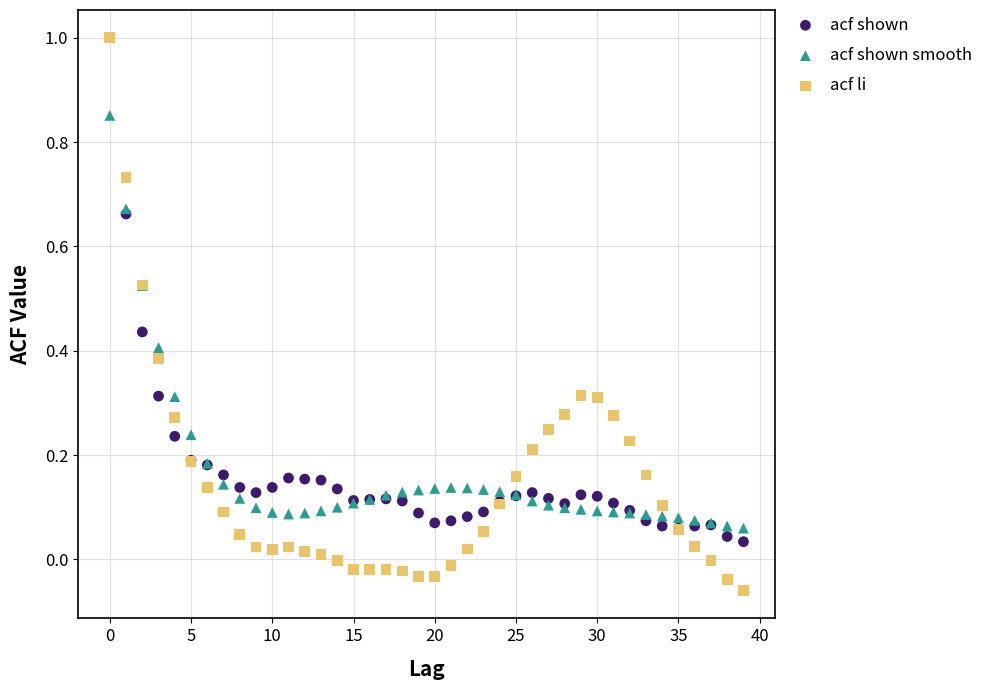

Which series reaches the minimum Y coordinate?

acf li